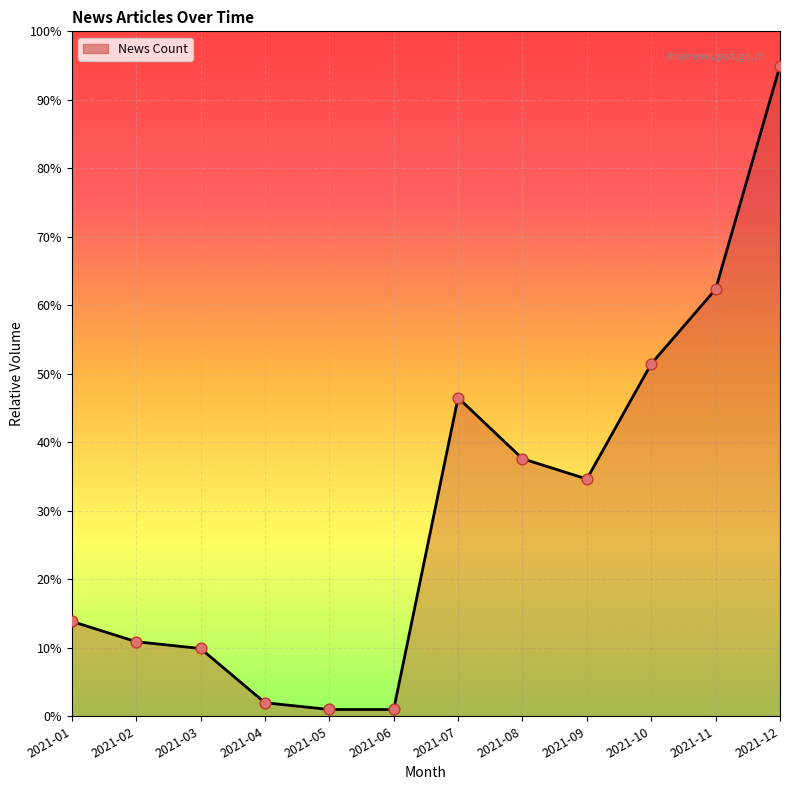

What is the change in value from 2021-02 to 2021-03?

-1.0